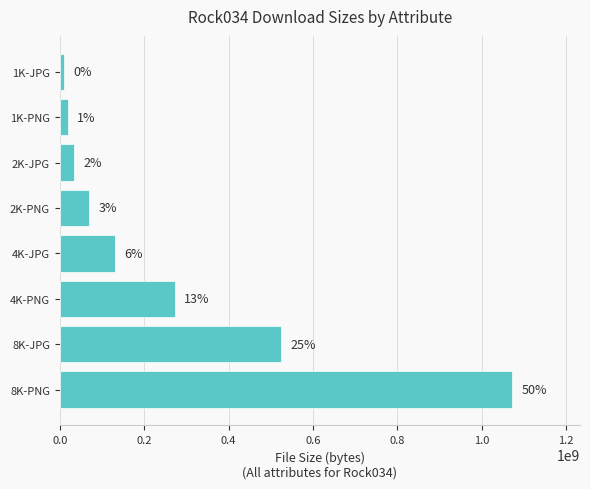

How many bars are there in total?

8